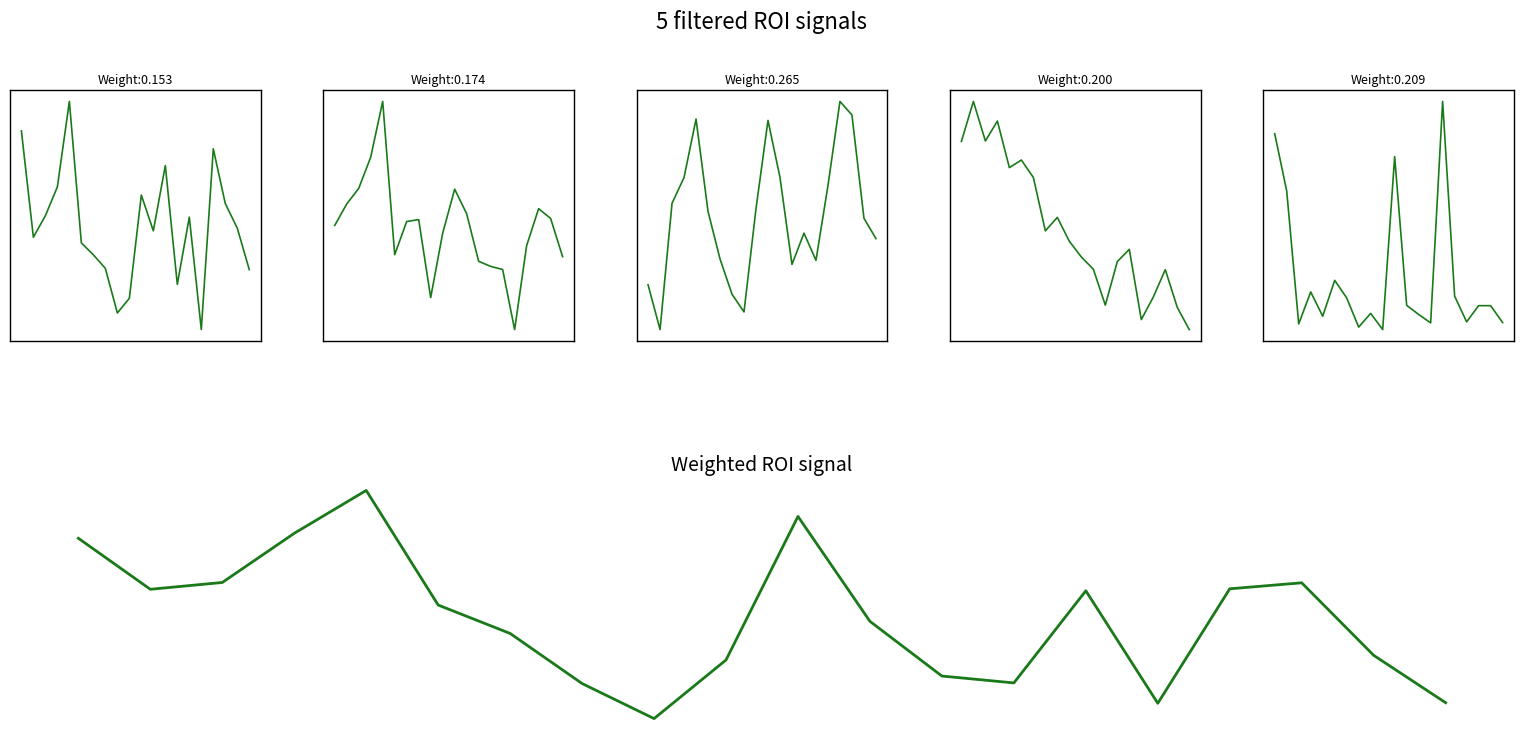

Count the number of data series in this chart.

6